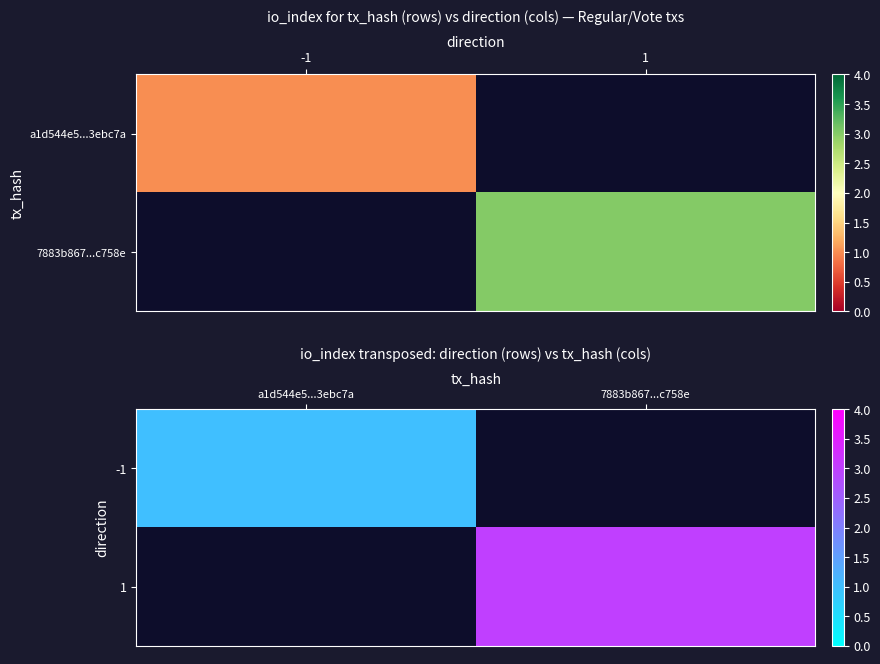

At how many categories does at least one series exceed 2?

1